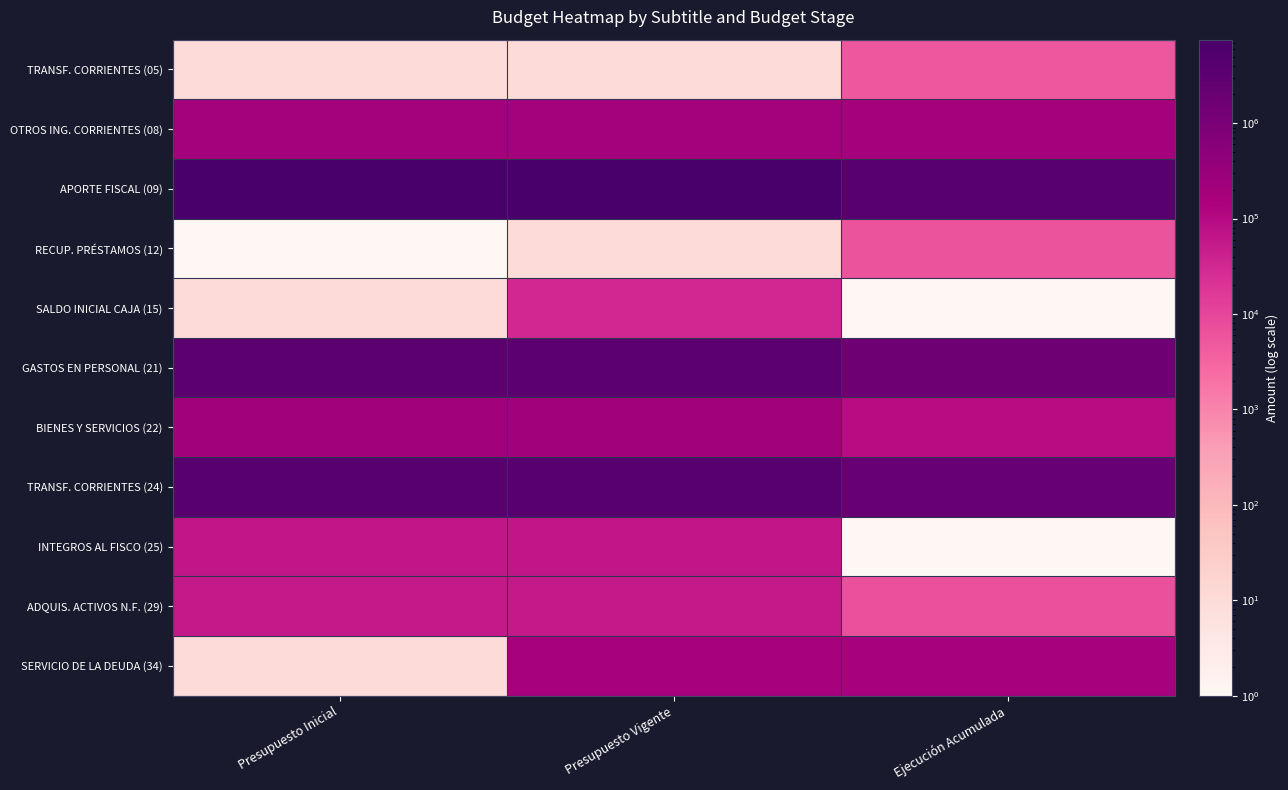

Count the number of data series in this chart.

11